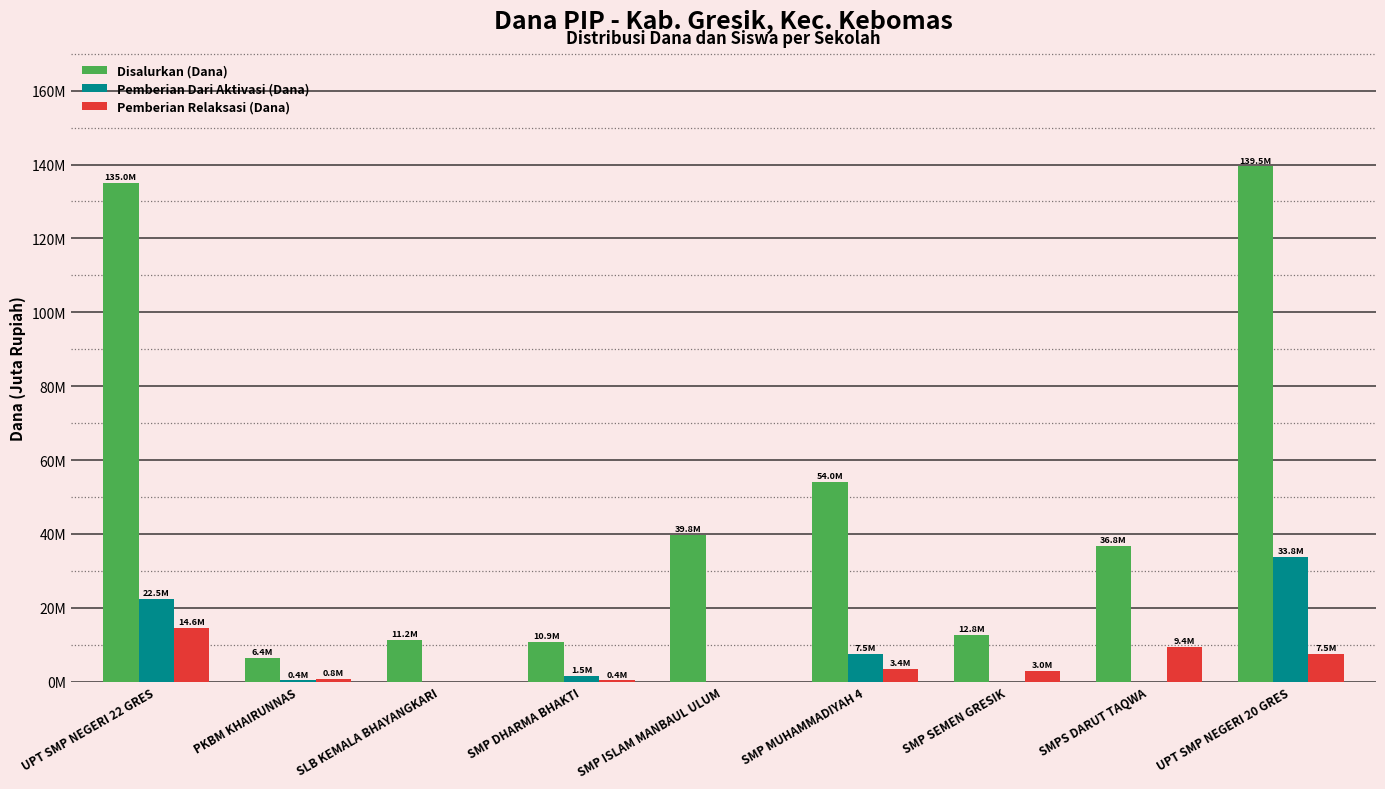

At SLB KEMALA BHAYANGKARI, list the series in order from largest to smallest.

Disalurkan (Dana), Pemberian Dari Aktivasi (Dana), Pemberian Relaksasi (Dana)